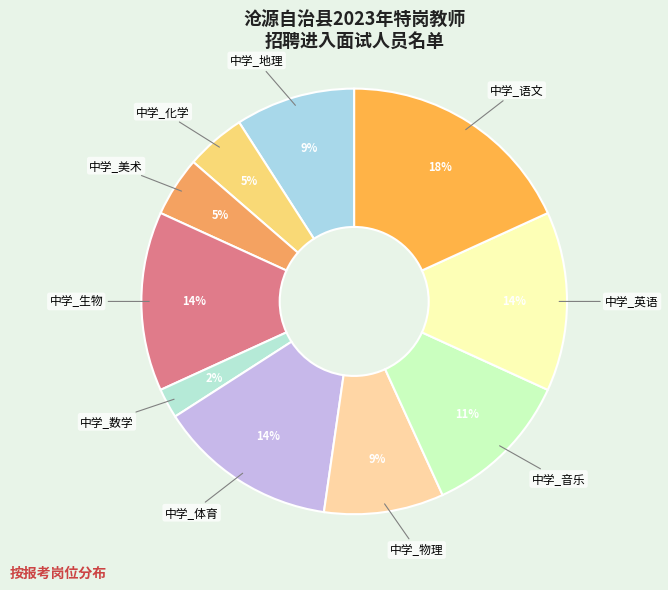

Combined, do 中学_英语 and 中学_体育 account for over 50%?

No